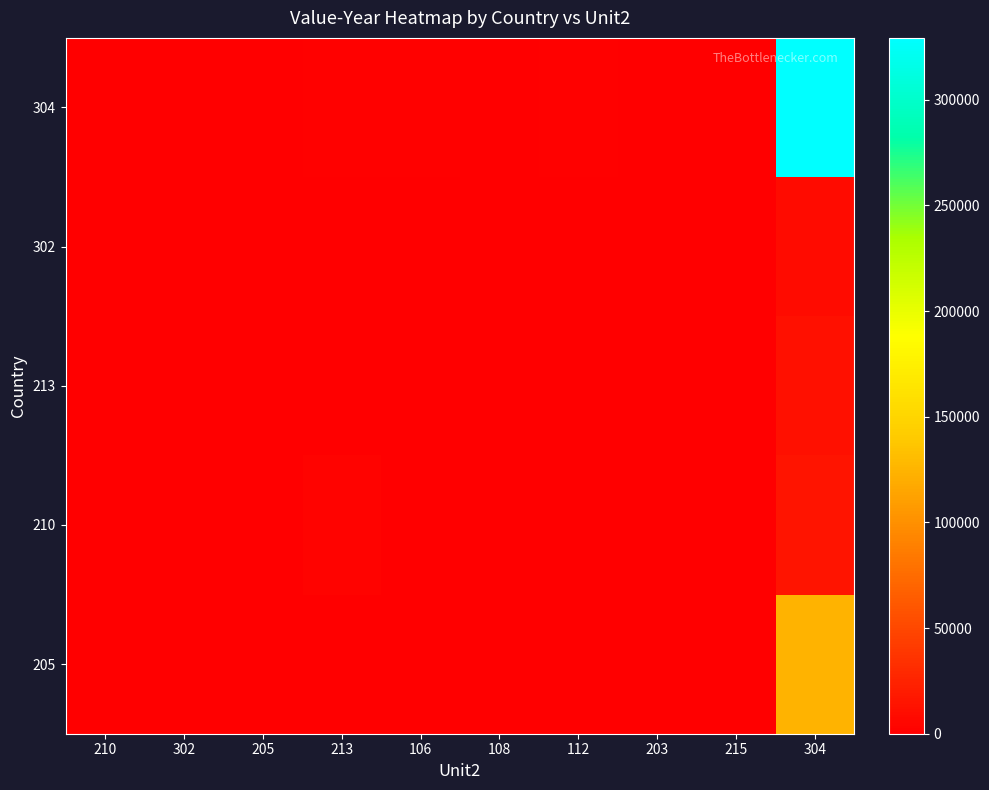

Which series has the largest range (max minus min)?

304